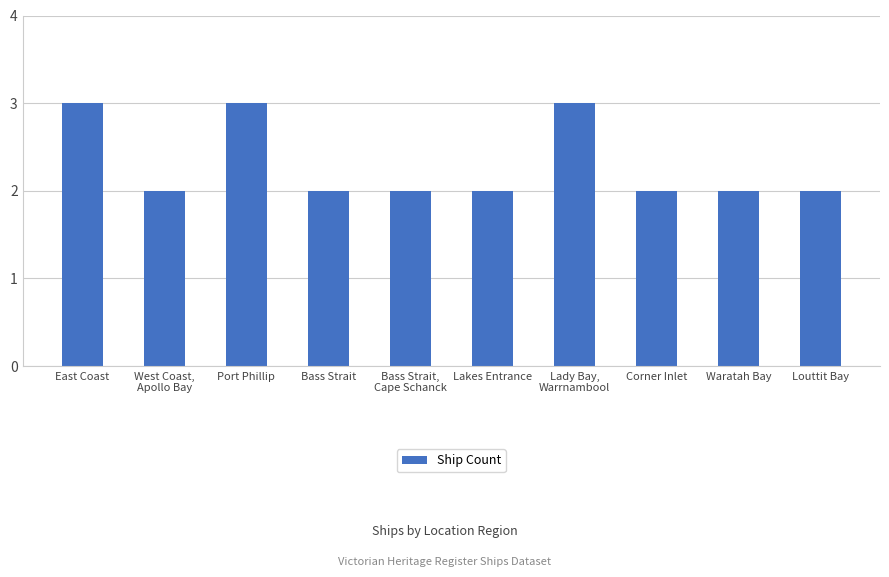

True or false: the data shows 5 at Port Phillip.

False